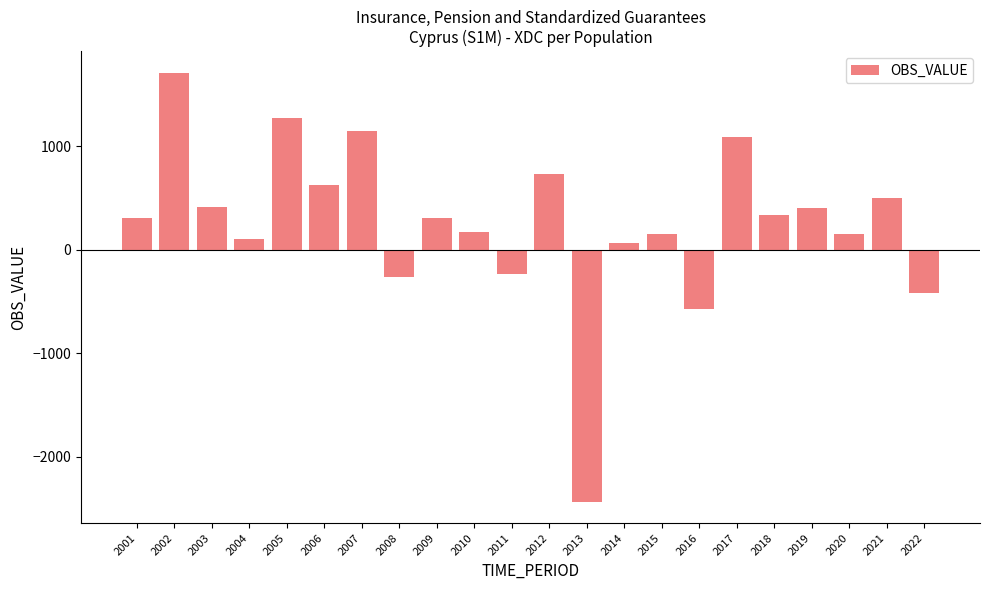

How many values are above zero?

17